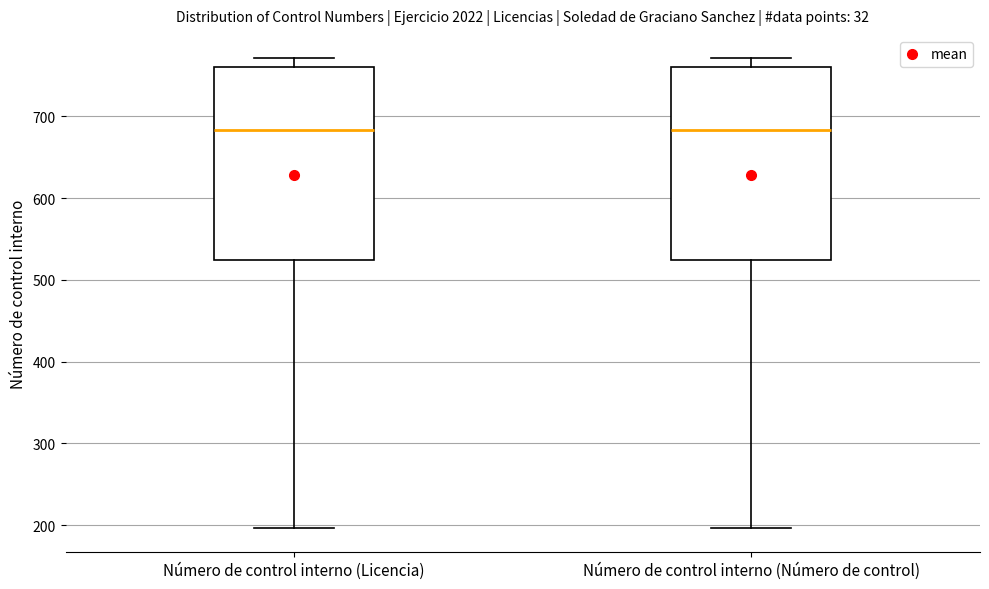

Where is the upper edge of the box for Número de control interno (Licencia) on the y-axis? The values are not printed on the chart, so give them approximately, as read against the axis.

760